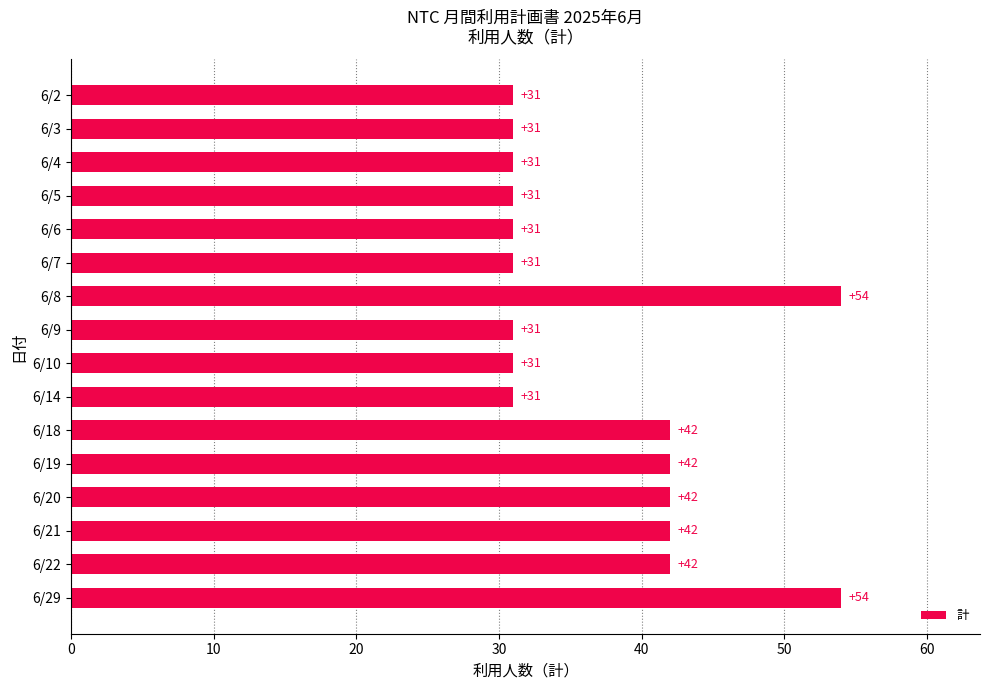

Between 6/29 and 6/10, which is larger?

6/29